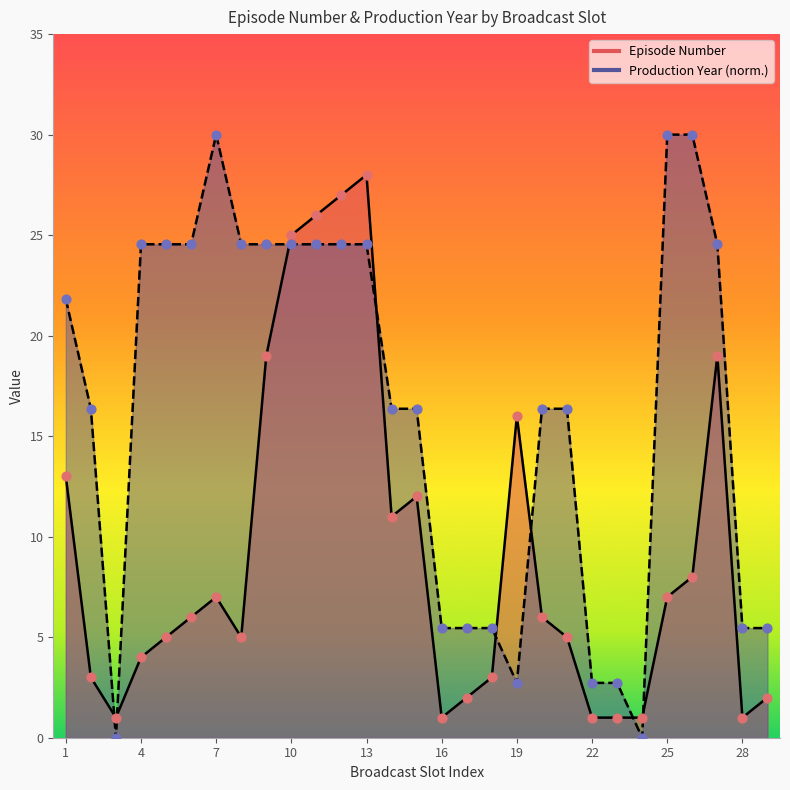

Which series has the widest spread of Y values?

Production Year